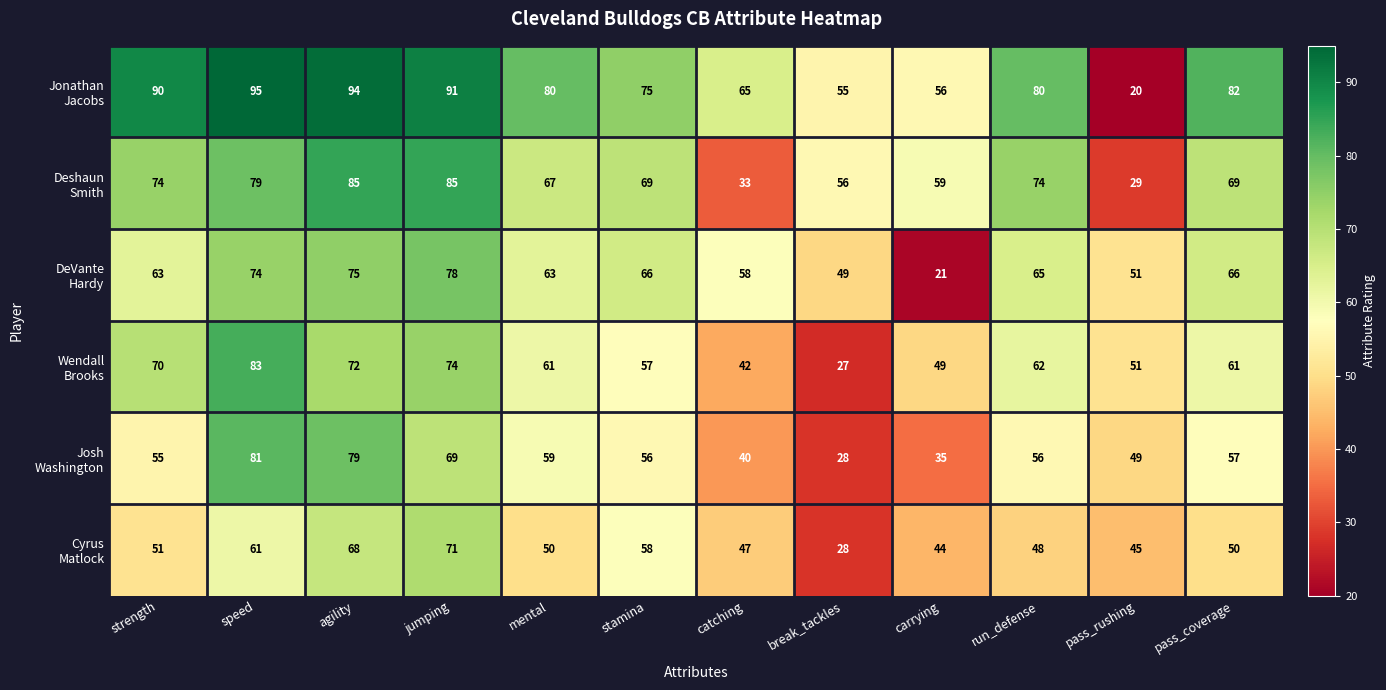

Which label corresponds to the largest value in the chart?

speed